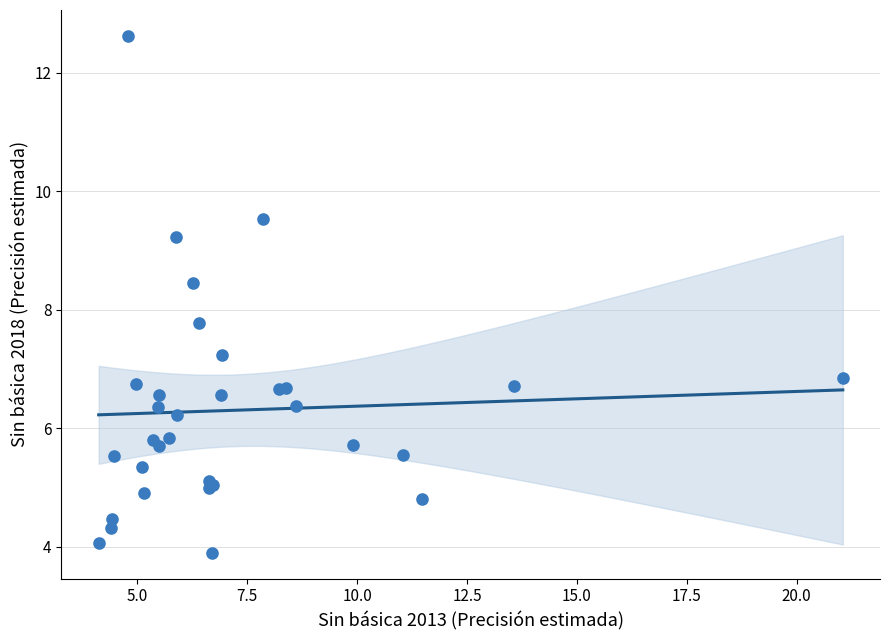

What Y value in the scatter plot is closest to 8?

7.8